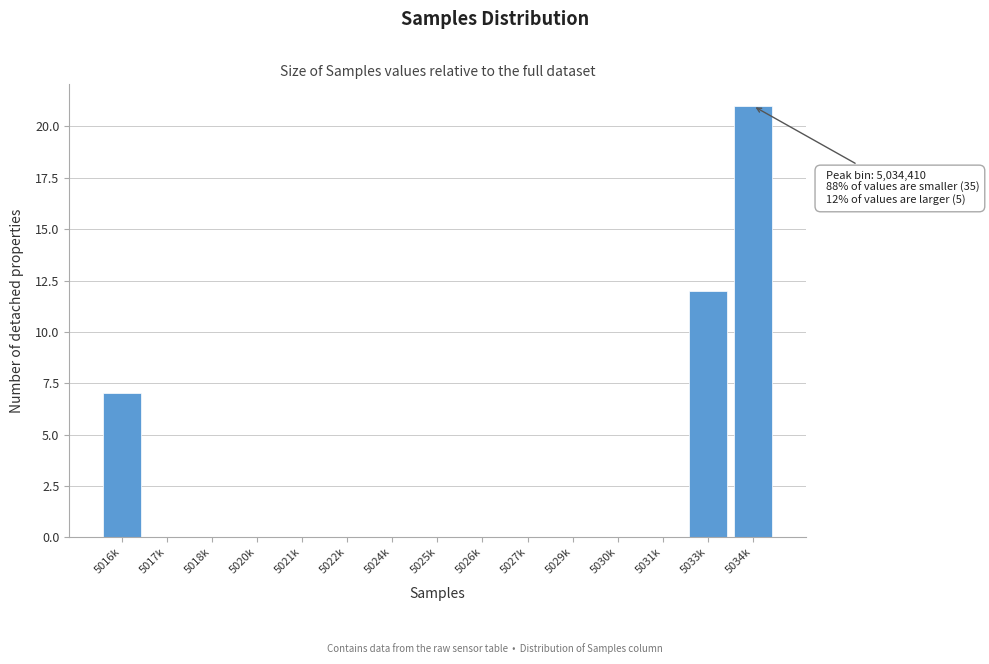

Reading right to left, extract all data points from this chart.

5034k=21	5033k=12	5031k=0	5030k=0	5029k=0	5027k=0	5026k=0	5025k=0	5024k=0	5022k=0	5021k=0	5020k=0	5018k=0	5017k=0	5016k=7